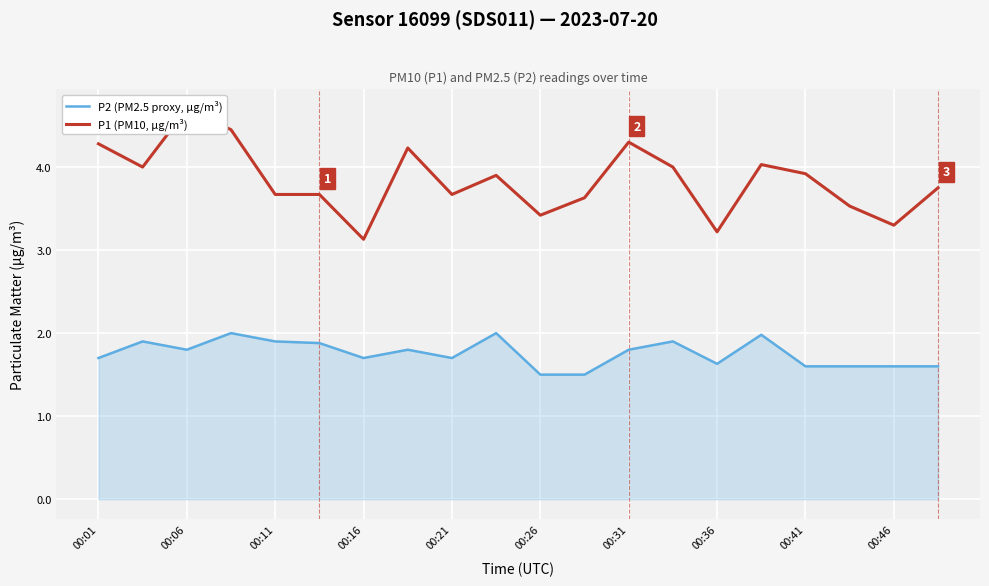

Does the chart display data point markers on the line(s)?

No